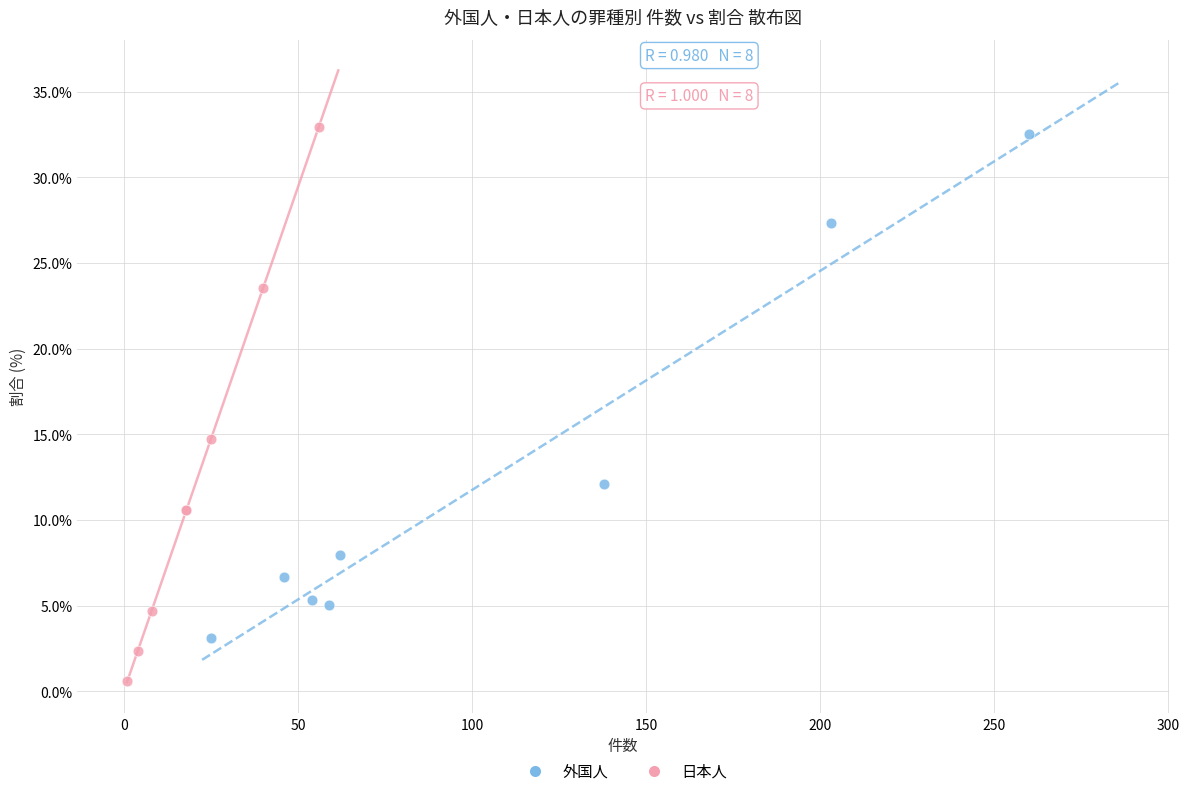

Which series contains the lowest Y value?

日本人